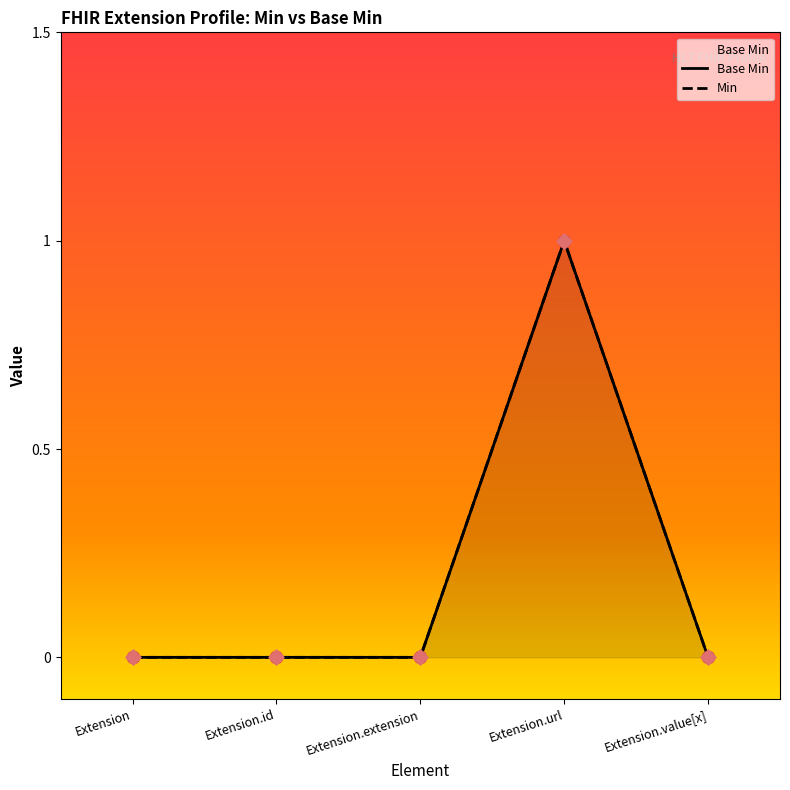

Which series has the largest total across all categories?

Base Min